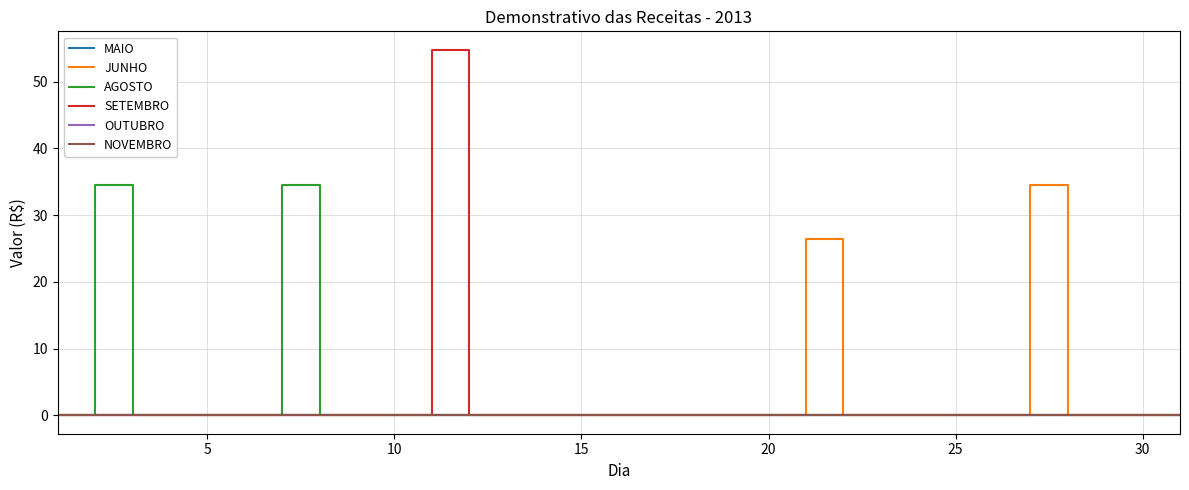

What is the difference between the second highest and minimum values in the AGOSTO series?

34.6